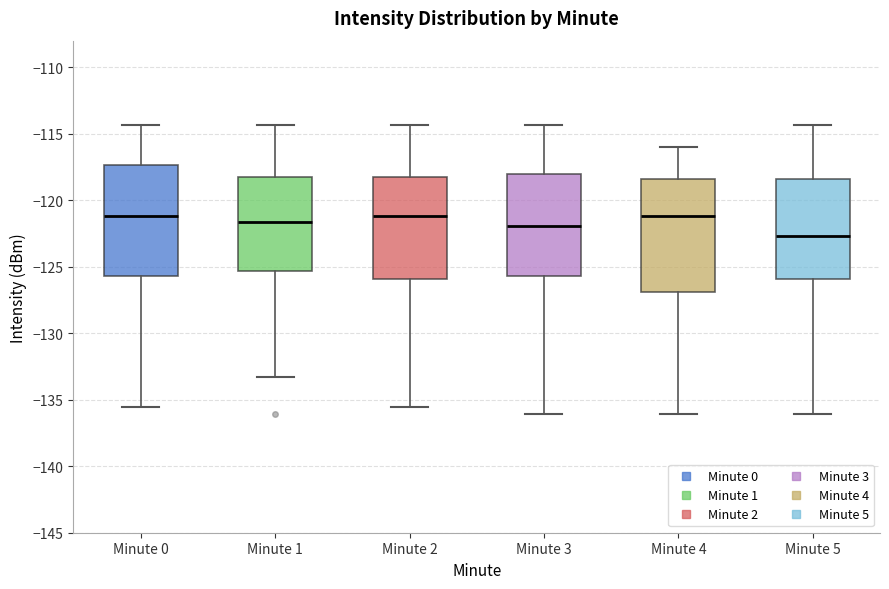

Reading left to right, transcribe this box plot: for each box, give where its median line is, the range the box spans, and where its two whiskers end, as read against the y-axis. The values are not printed on the chart, so give them approximately, as read against the axis.

Minute 0: median -121.0, box -125.5 to -117.5, whiskers -135.5 to -114.5
Minute 1: median -121.5, box -125.5 to -118.5, whiskers -133.5 to -114.5
Minute 2: median -121.0, box -126.0 to -118.0, whiskers -135.5 to -114.5
Minute 3: median -122.0, box -125.5 to -118.0, whiskers -136.0 to -114.5
Minute 4: median -121.0, box -127.0 to -118.5, whiskers -136.0 to -116.0
Minute 5: median -122.5, box -126.0 to -118.5, whiskers -136.0 to -114.5